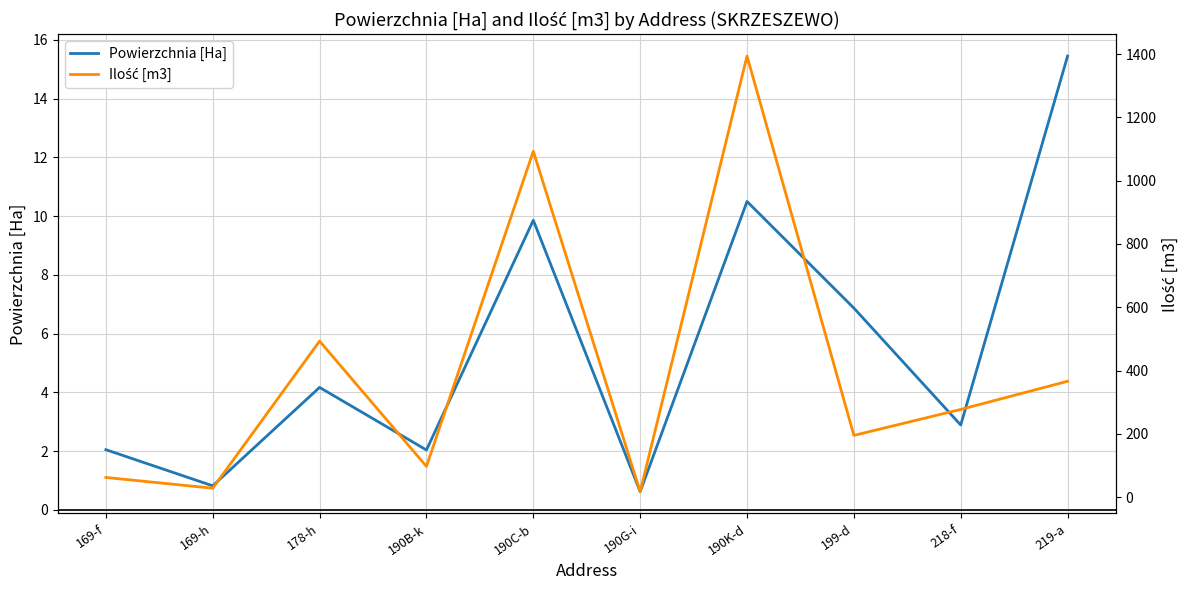

The Ilość [m3] series shows 277.0 at 218-f. True or false?

True